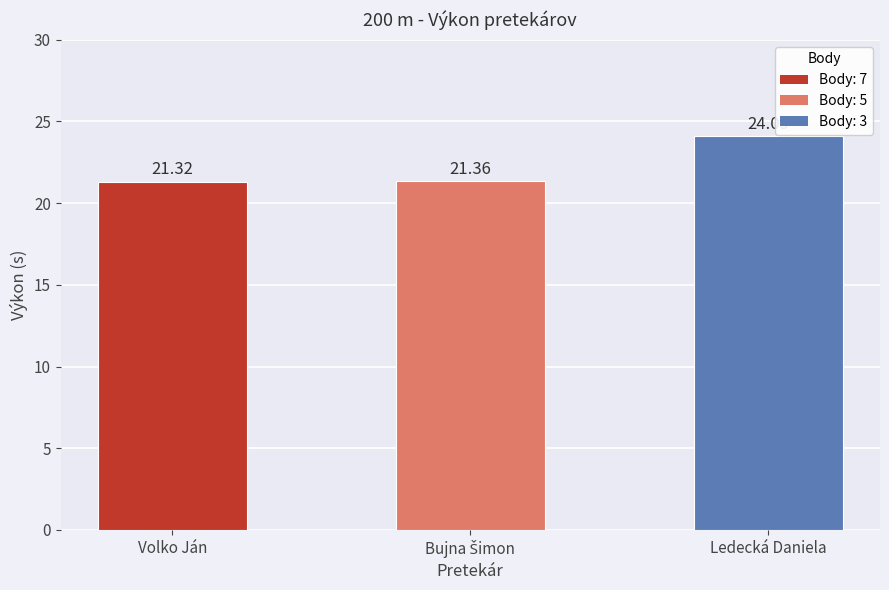

True or false: the data shows 24.1 at Ledecká Daniela.

True